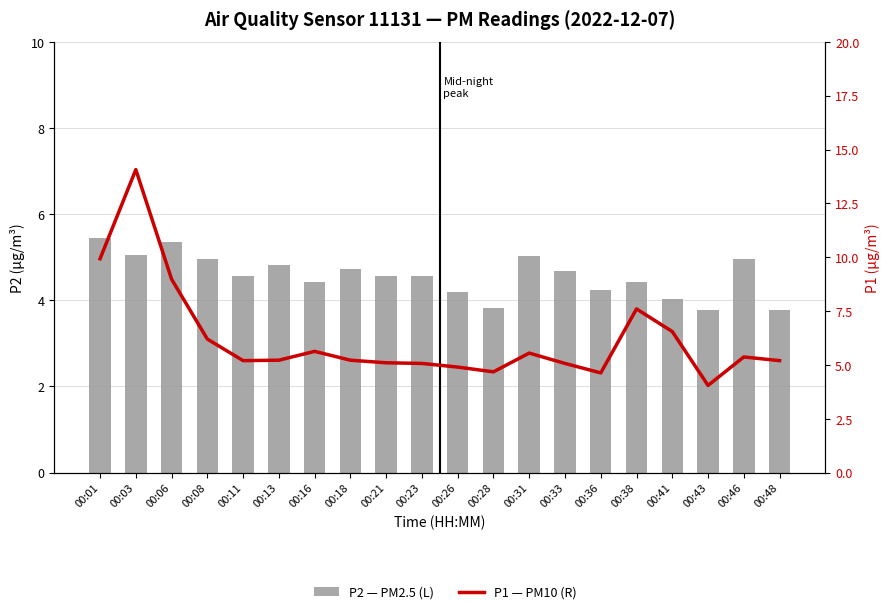

Where does the P2 — PM2.5 (L) series first go above 4?

00:01